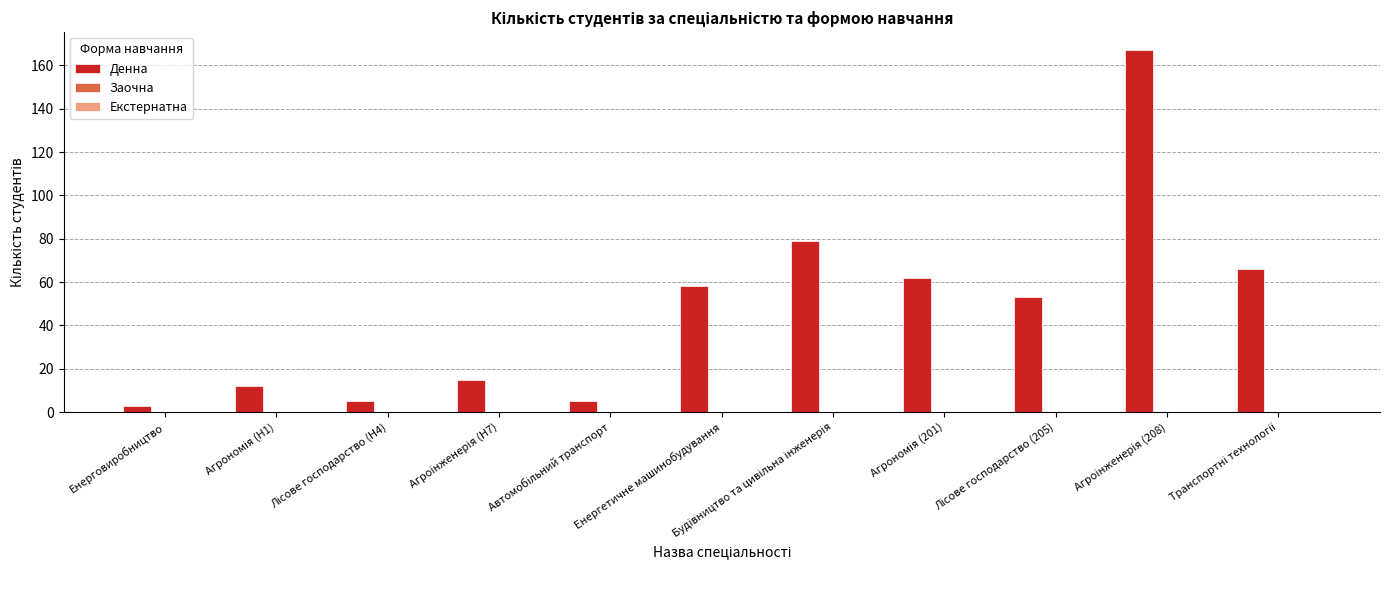

What is the maximum value shown in the chart?

167